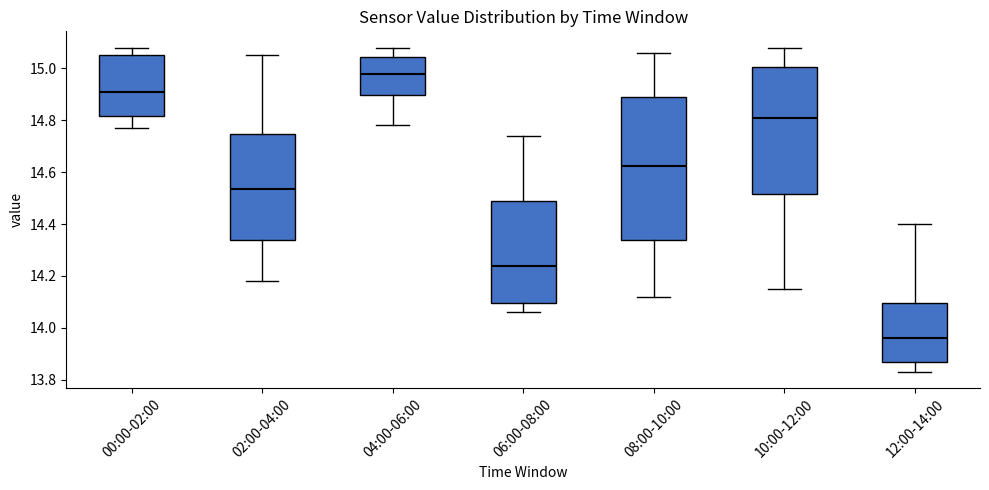

Reading left to right, transcribe this box plot: for each box, give where its median line is, the range the box spans, and where its two whiskers end, as read against the y-axis. The values are not printed on the chart, so give them approximately, as read against the axis.

00:00-02:00: median 14.92, box 14.82 to 15.06, whiskers 14.78 to 15.08
02:00-04:00: median 14.54, box 14.34 to 14.74, whiskers 14.18 to 15.06
04:00-06:00: median 14.98, box 14.90 to 15.04, whiskers 14.78 to 15.08
06:00-08:00: median 14.24, box 14.10 to 14.50, whiskers 14.06 to 14.74
08:00-10:00: median 14.62, box 14.34 to 14.90, whiskers 14.12 to 15.06
10:00-12:00: median 14.82, box 14.52 to 15.00, whiskers 14.16 to 15.08
12:00-14:00: median 13.96, box 13.86 to 14.10, whiskers 13.84 to 14.40